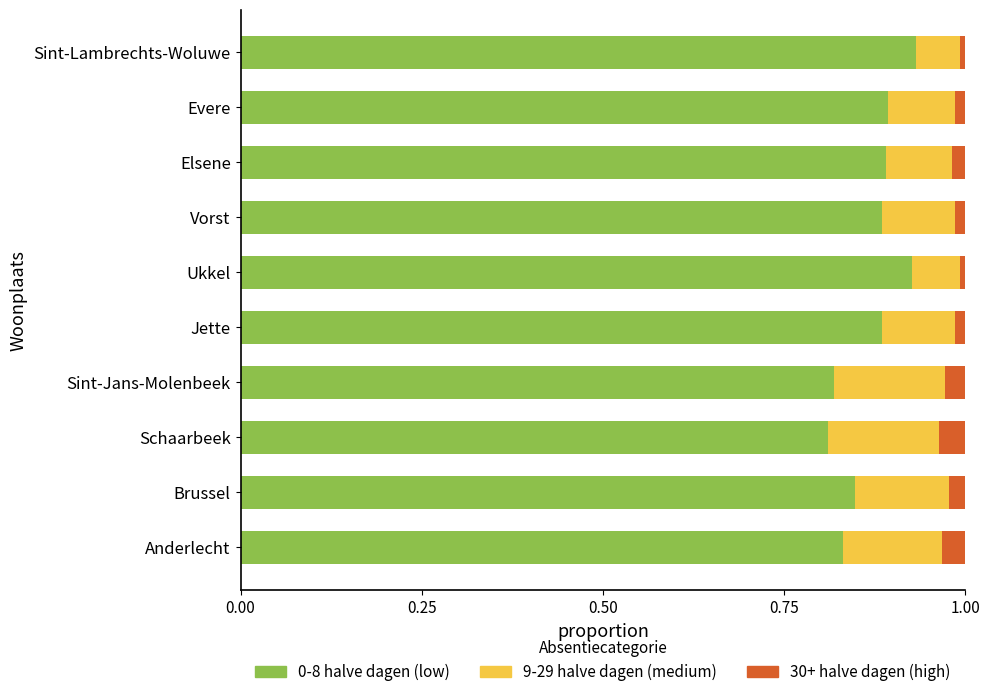

What is the total value across all series at Anderlecht?

1.0